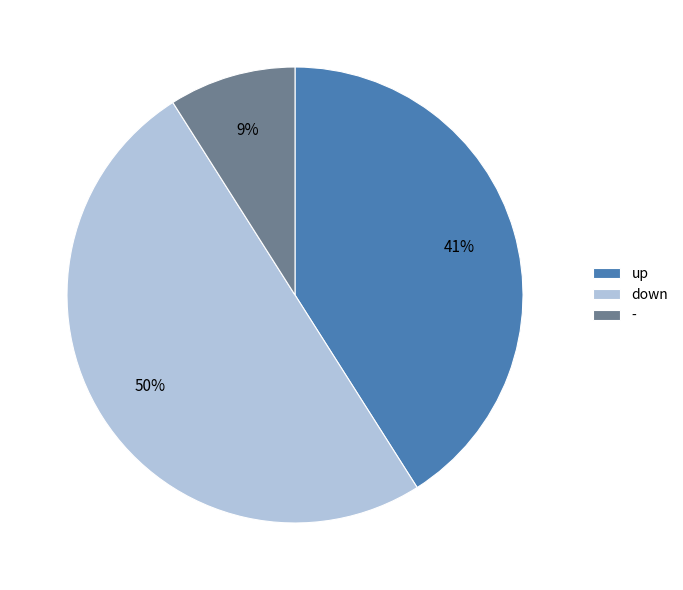

Which has a higher value, down or up?

down